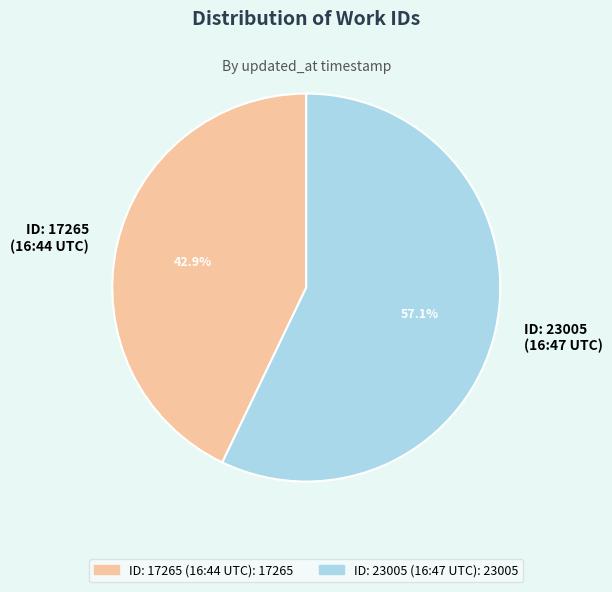

What is the total percentage of ID: 23005 (16:47 UTC) and ID: 17265 (16:44 UTC)?

100.0%